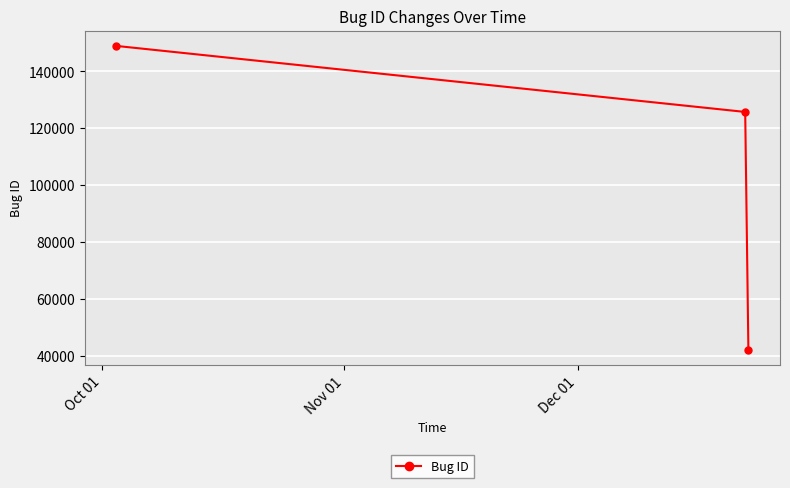

What is the minimum value shown in the chart?

42021